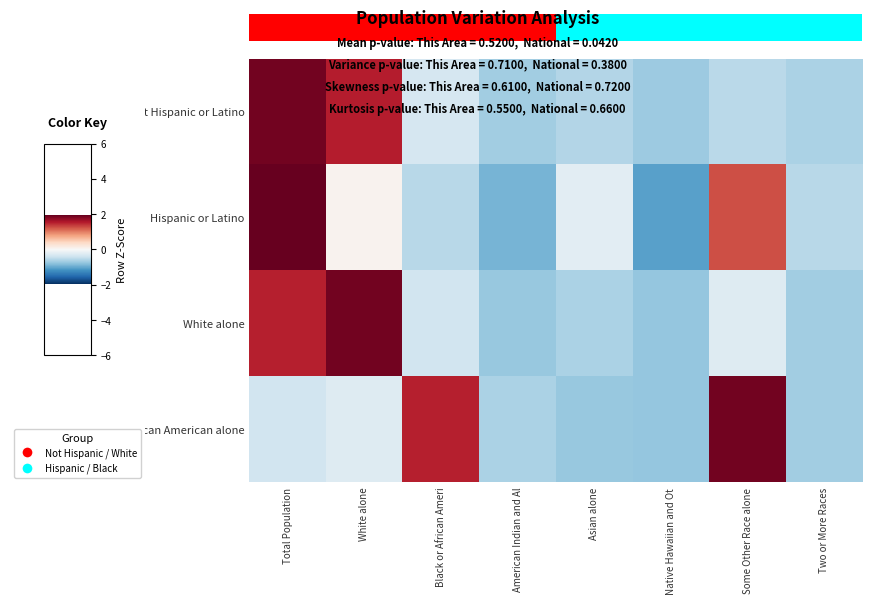

How many categories are shown in the chart?

8